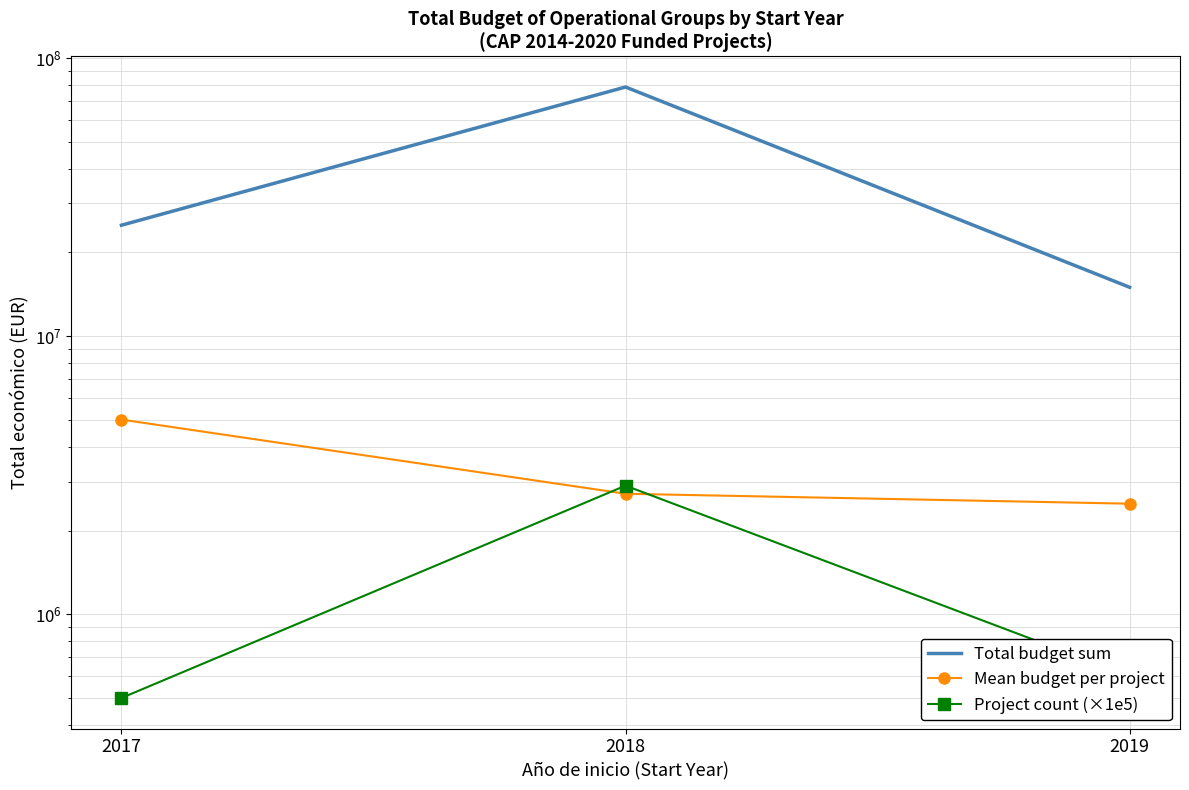

True or false: Total budget sum has a value of 14985868.0 at 2019.

True